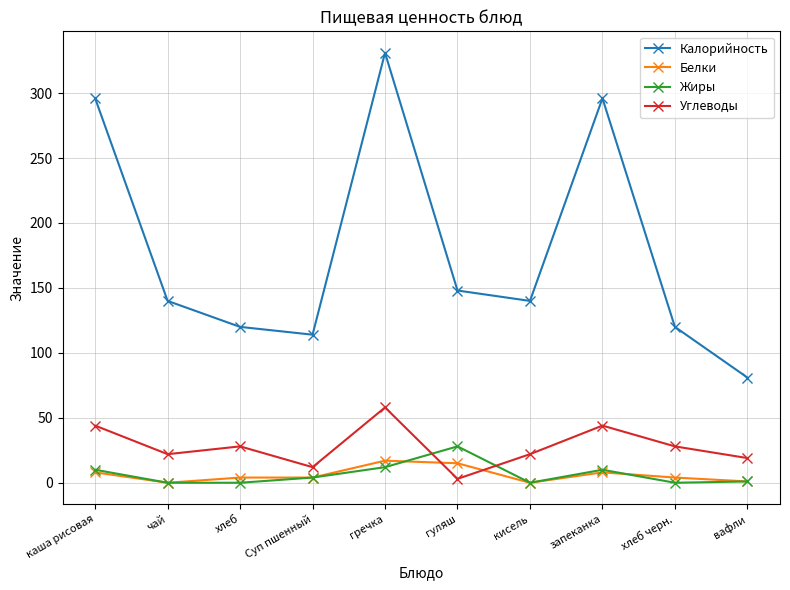

What is the total value across all series at Суп пшенный?

134